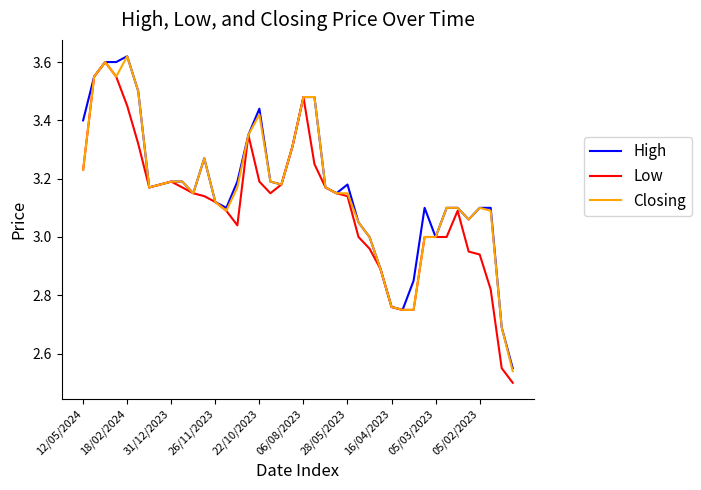

True or false: Low and Closing intersect in this chart.

False